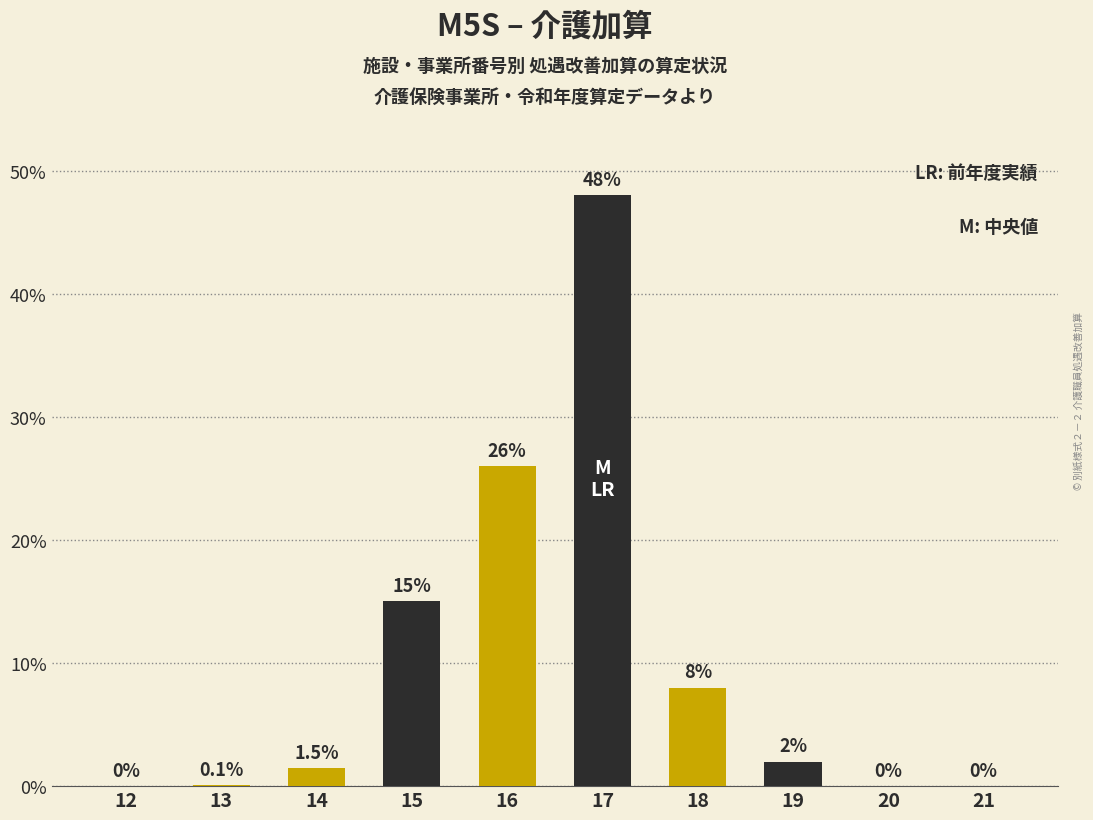

Reading right to left, what are all the values shown in this chart?

0.0	0.0	2.0	8.0	48.0	26.0	15.0	1.5	0.1	0.0